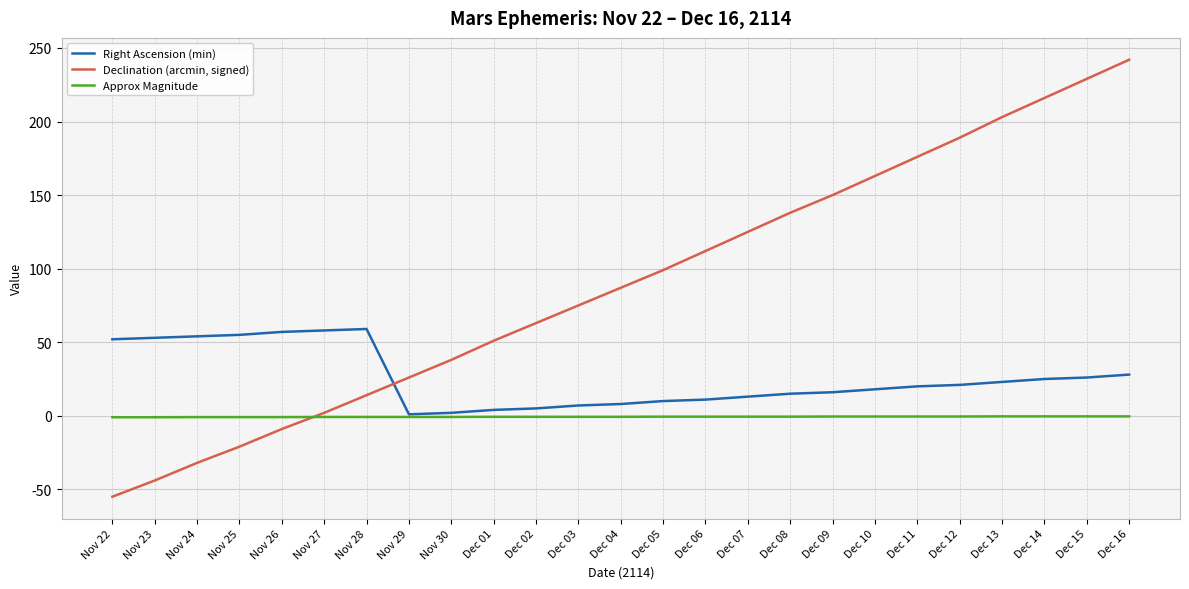

Where do Approx Magnitude and Declination (arcmin, signed) first cross each other?

Nov 26 and Nov 27